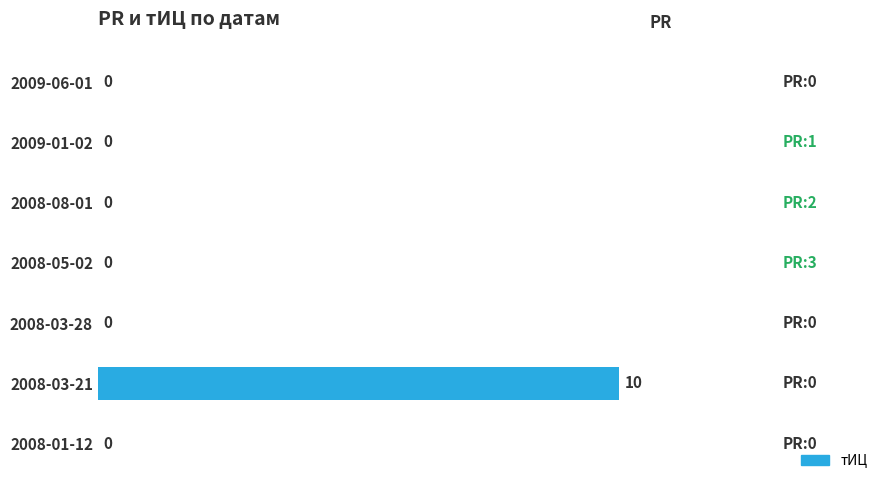

What is the change in value from 2008-05-02 to 2008-03-21?

+10